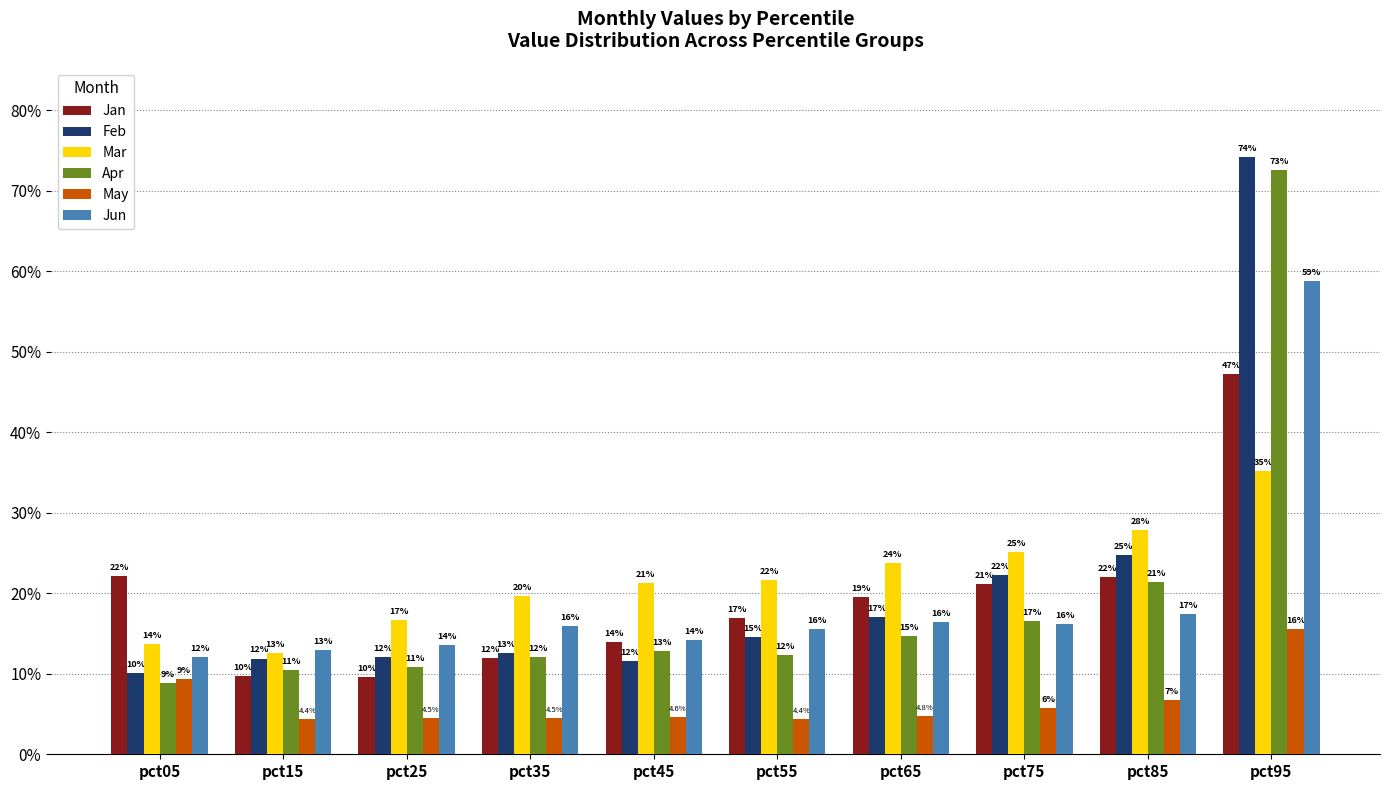

Does the chart contain any negative values?

No